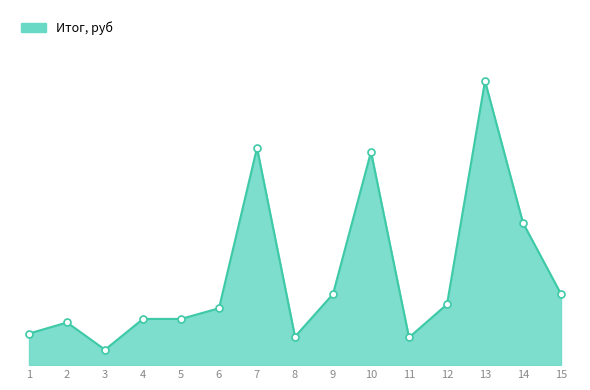

What is the maximum value shown in the chart?

7192